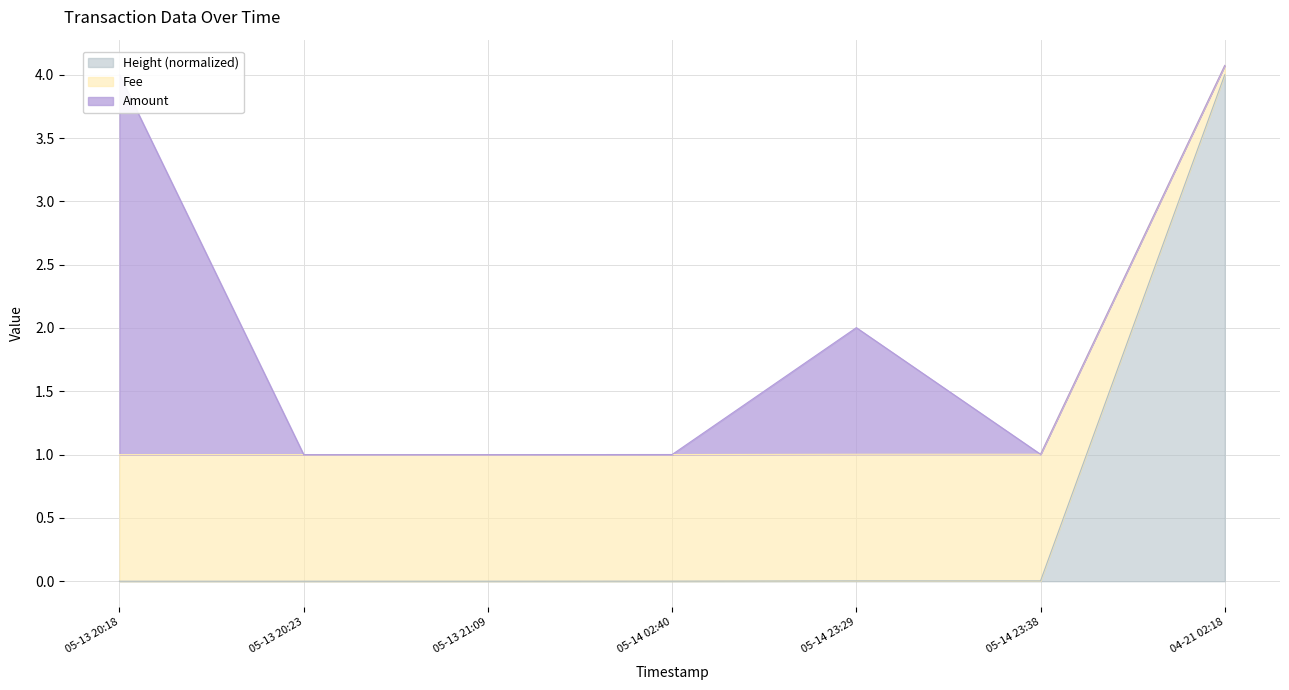

True or false: Height (normalized) has a value of 0.0 at 05-14 23:38.

True